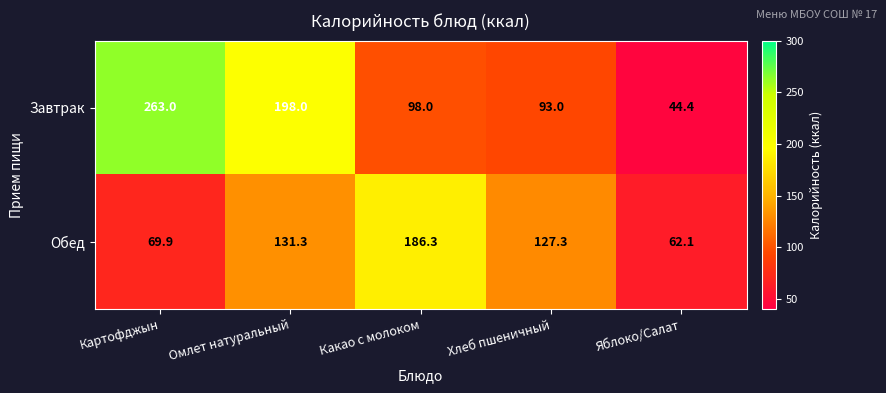

Is it true that Обед equals 69.9 at Картофджын?

True